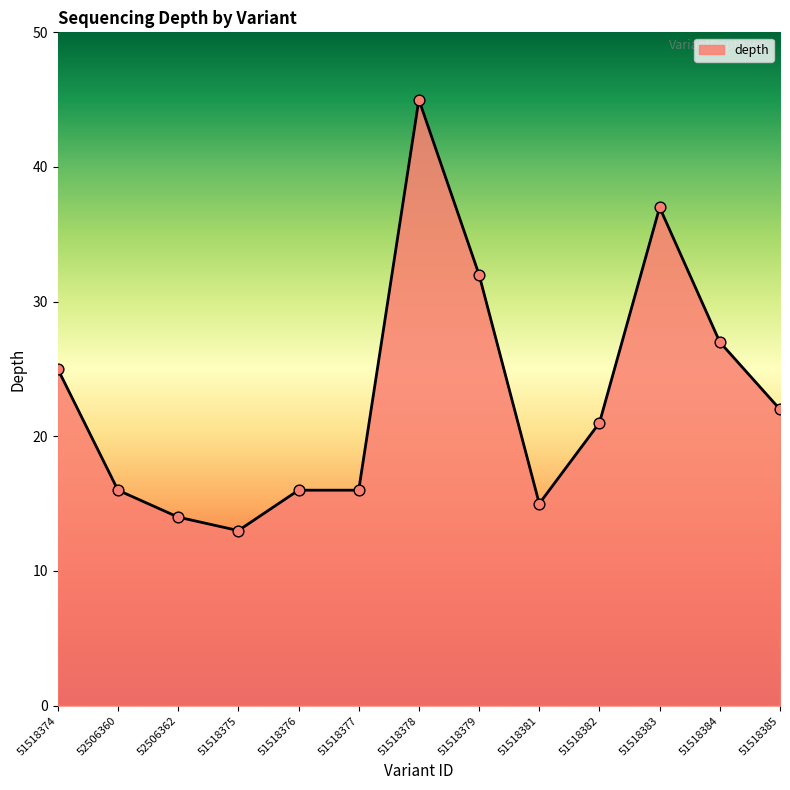

Which has a higher value, 51518377 or 51518379?

51518379